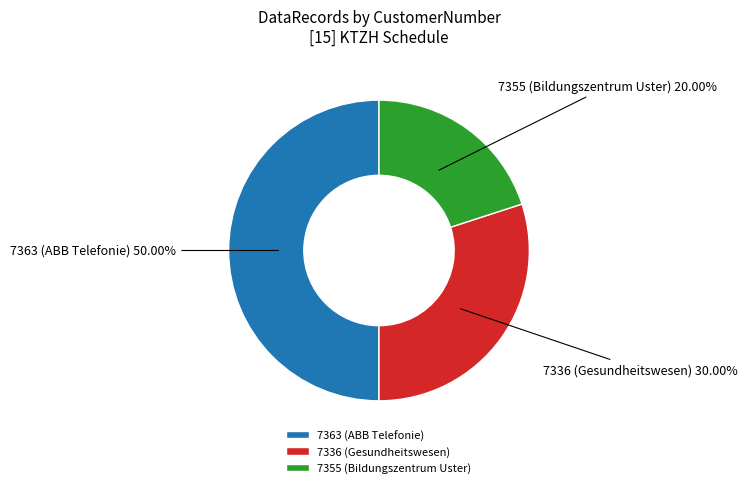

How many slices are in this pie chart?

3